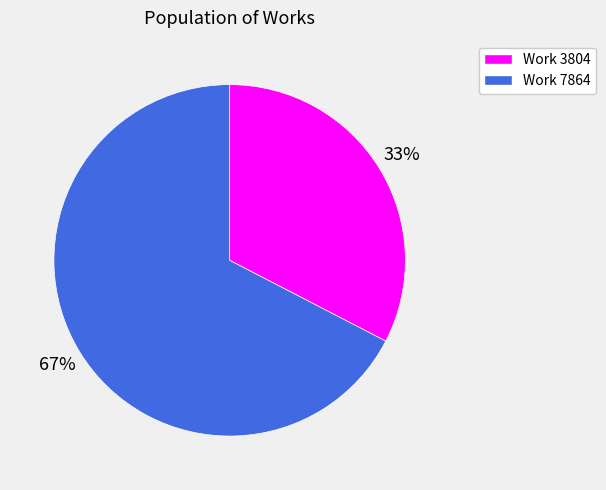

Does Work 7864 represent more than half of the total?

Yes